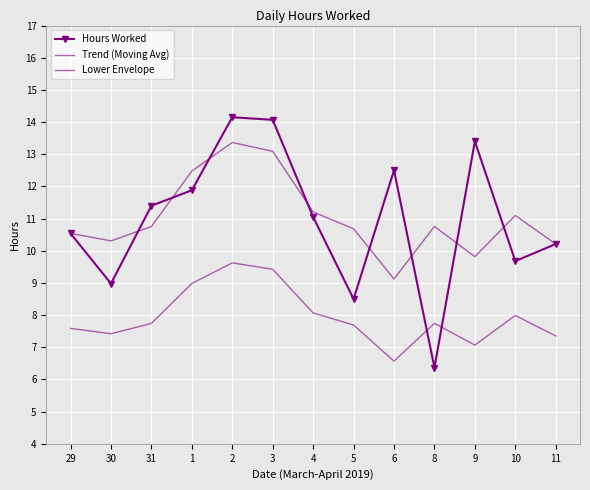

Between which two adjacent categories do Trend (Moving Avg) and Hours Worked first intersect?

30 and 31